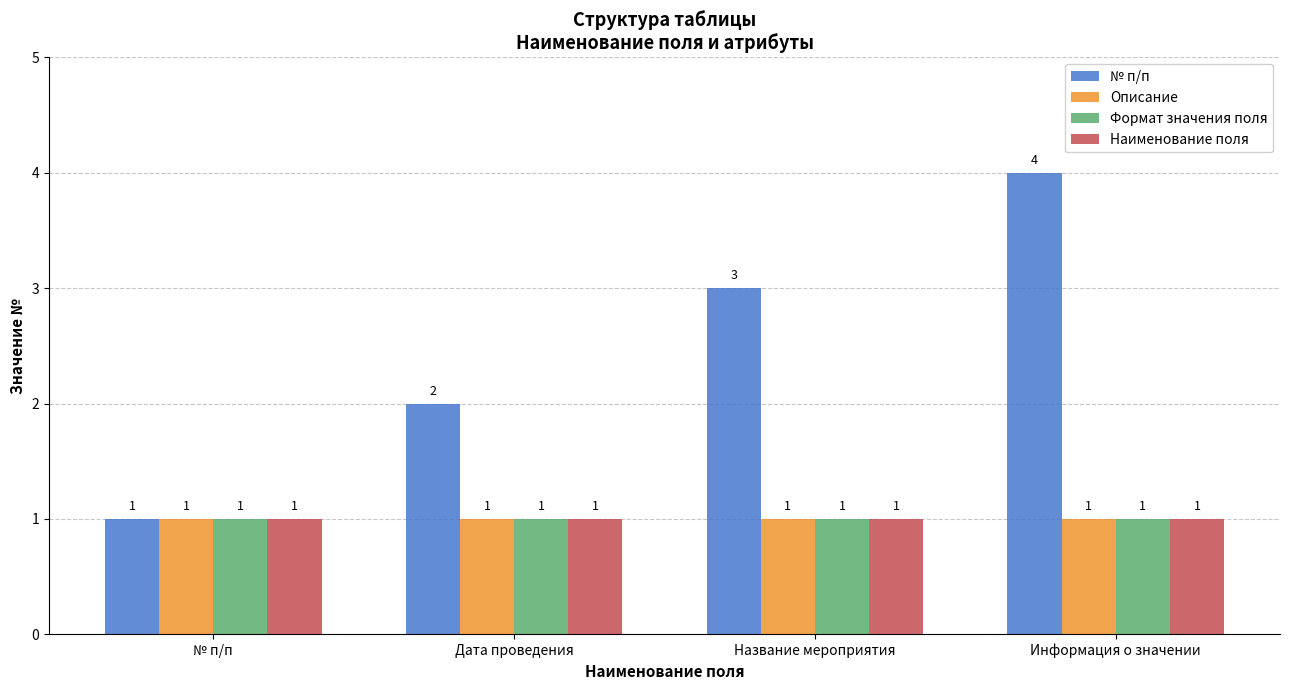

Reading left to right, extract all data points from this chart.

№ п/п: 1	2	3	4
Описание: 1	1	1	1
Формат значения поля: 1	1	1	1
Наименование поля: 1	1	1	1